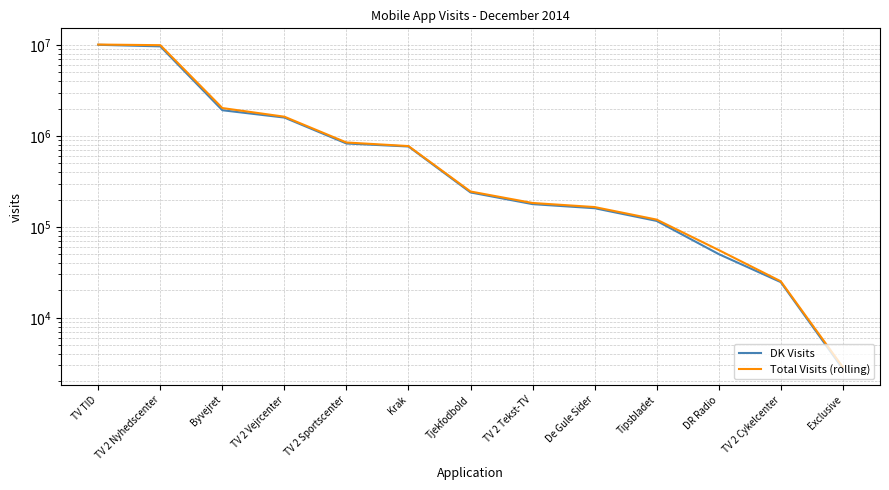

True or false: DK Visits and Total Visits (rolling) cross at least once.

False